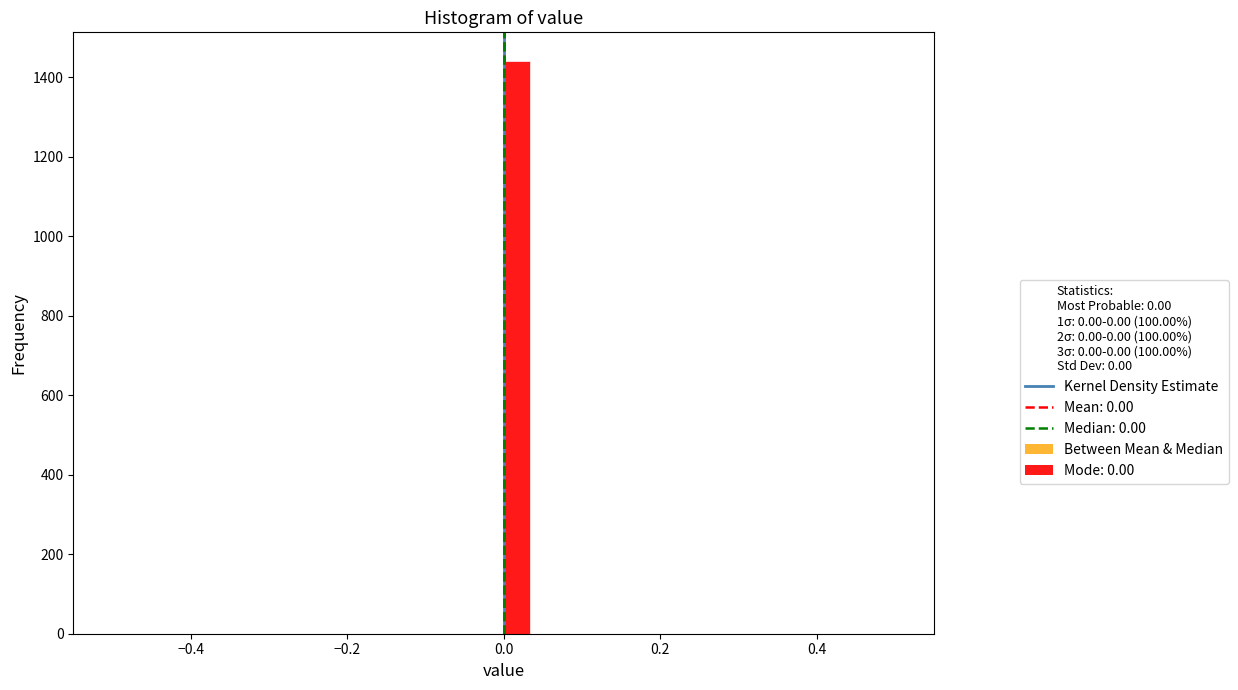

Read against the x-axis, roughly where is the centre of the tallest bar?

0.02